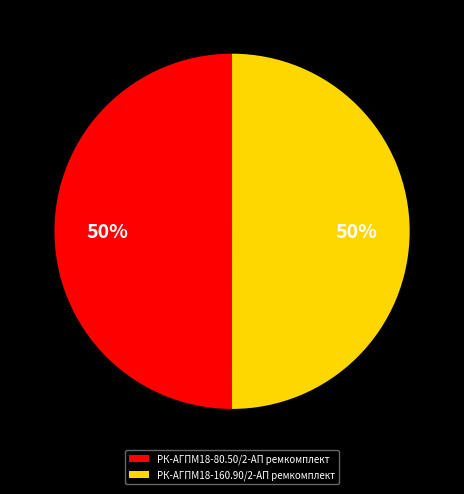

Approximately how many times larger is the value at РК-АГПМ18-160.90/2-АП ремкомплект compared to РК-АГПМ18-80.50/2-АП ремкомплект?

1.0